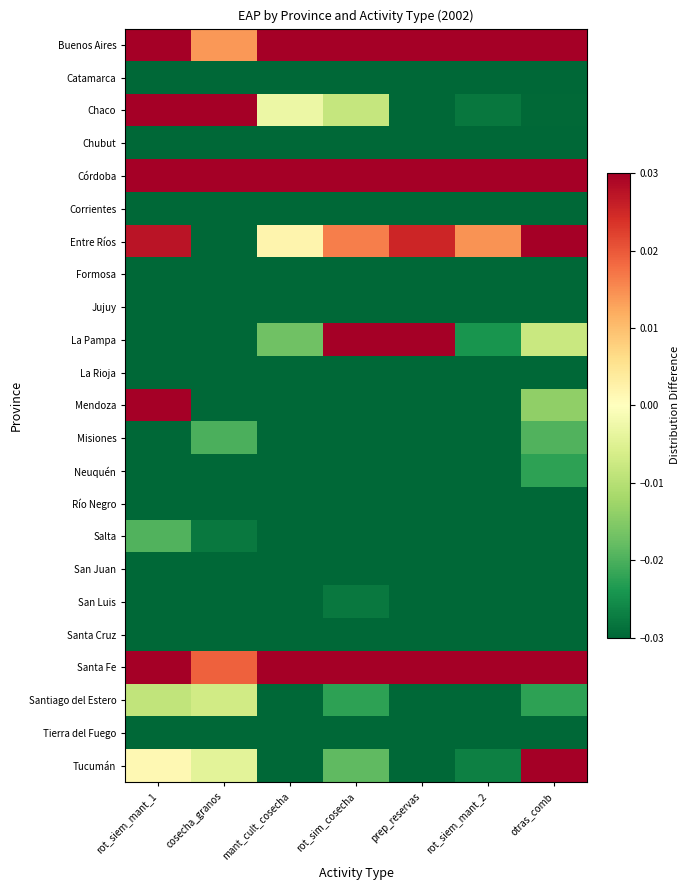

Count the number of categories in the chart.

7